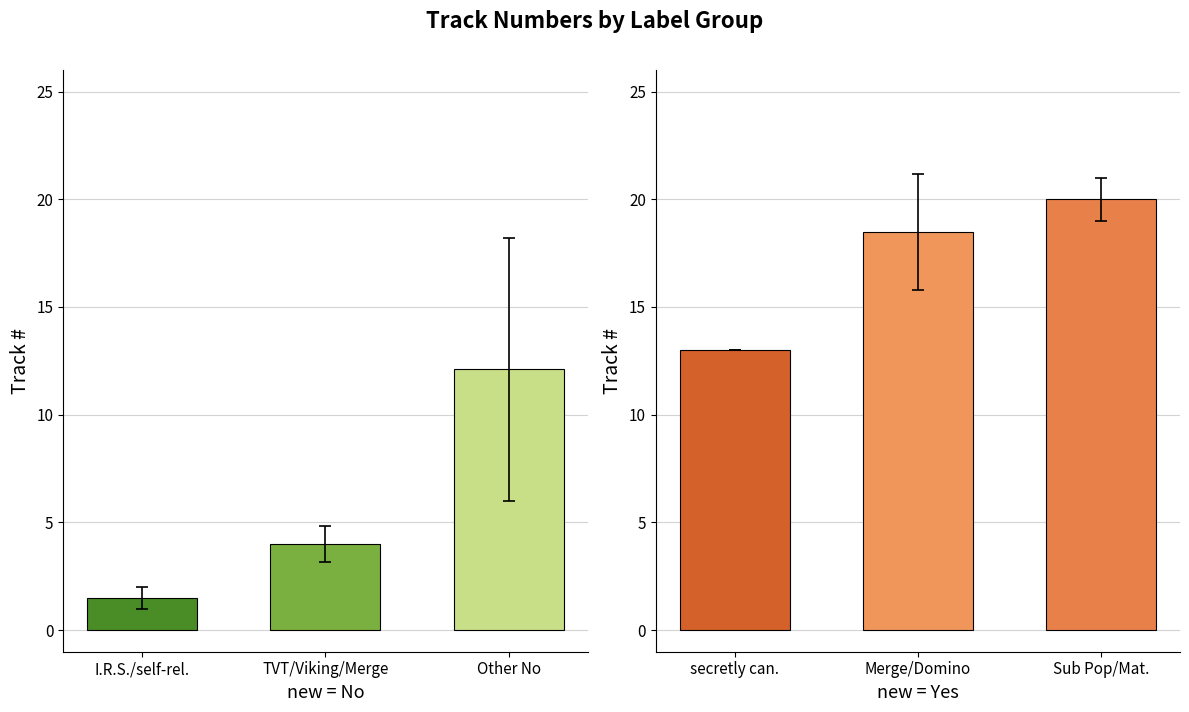

How many groups of bars are there?

3